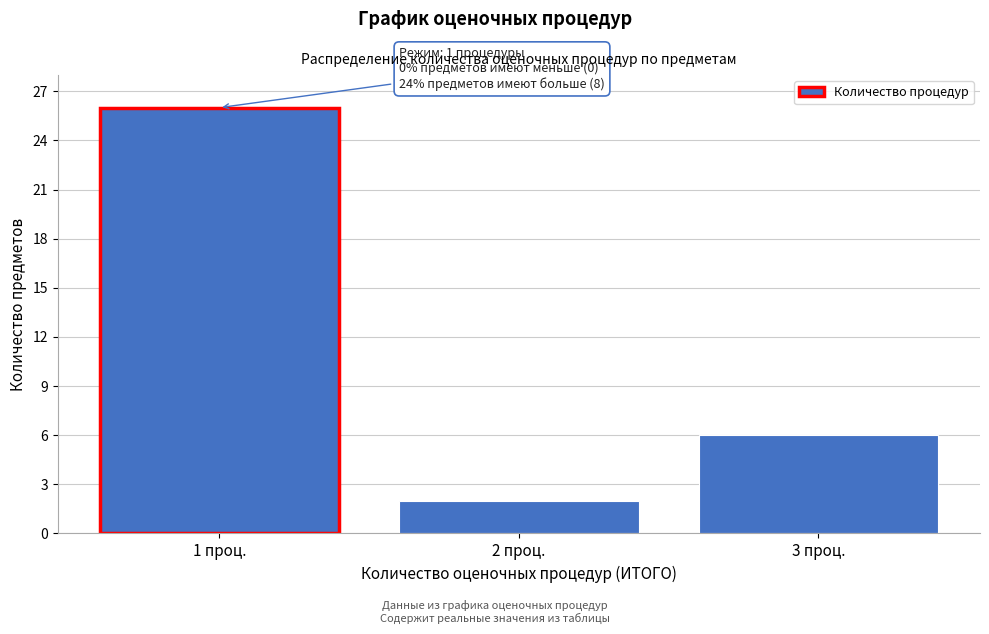

Reading left to right, list all the values displayed in this chart.

26	2	6